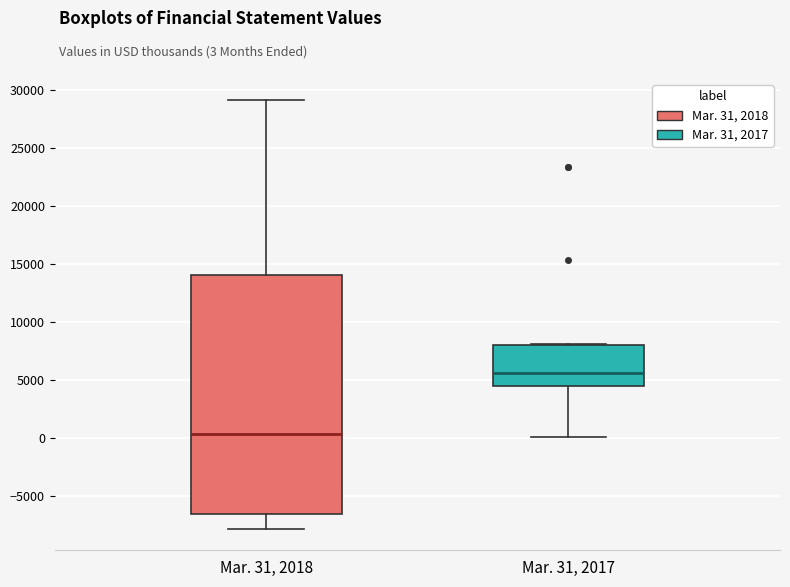

Where is the lower edge of the box for Mar. 31, 2017 on the y-axis? The values are not printed on the chart, so give them approximately, as read against the axis.

4500